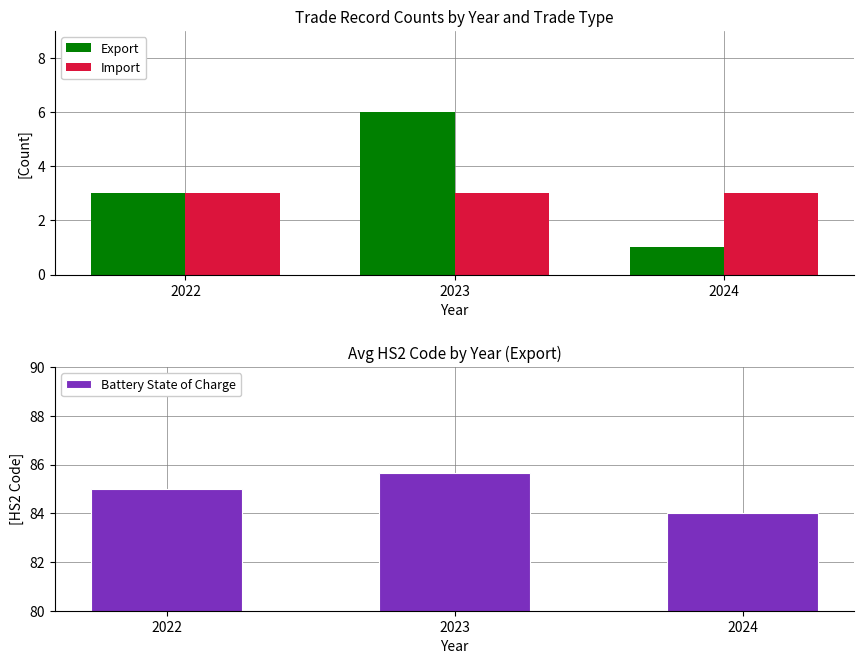

List the labels in order of Export value, smallest first.

2024, 2022, 2023